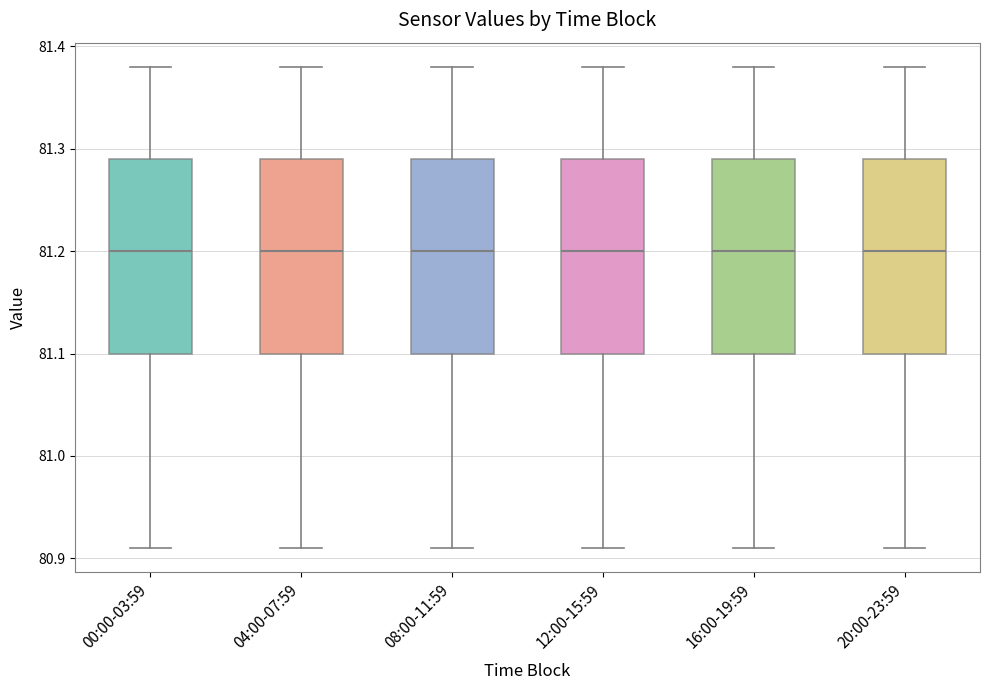

Reading left to right, read every box against the y-axis: the position of its median line, the range the box covers, and the ends of its whiskers. The values are not printed on the chart, so give them approximately, as read against the axis.

00:00-03:59: median 81.20, box 81.10 to 81.29, whiskers 80.91 to 81.38
04:00-07:59: median 81.20, box 81.10 to 81.29, whiskers 80.91 to 81.38
08:00-11:59: median 81.20, box 81.10 to 81.29, whiskers 80.91 to 81.38
12:00-15:59: median 81.20, box 81.10 to 81.29, whiskers 80.91 to 81.38
16:00-19:59: median 81.20, box 81.10 to 81.29, whiskers 80.91 to 81.38
20:00-23:59: median 81.20, box 81.10 to 81.29, whiskers 80.91 to 81.38